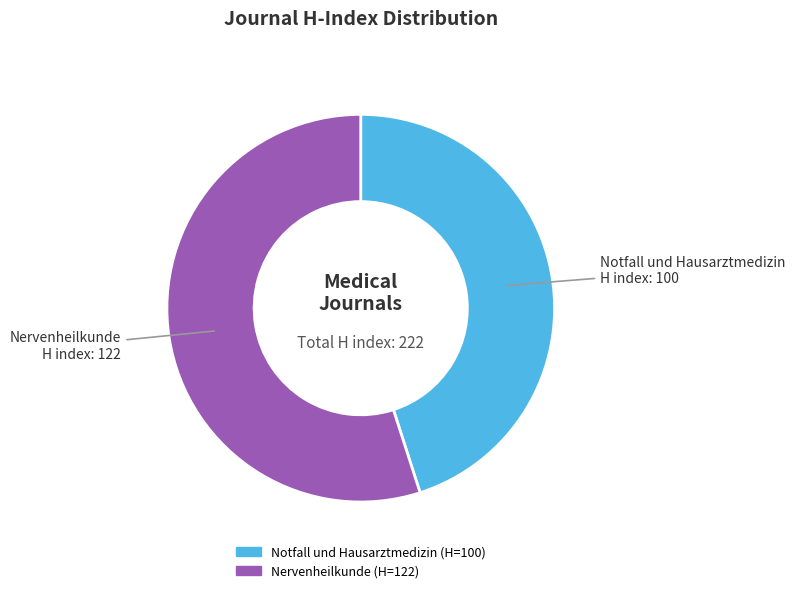

The Nervenheilkunde slice represents 55% of the pie. True or false?

True